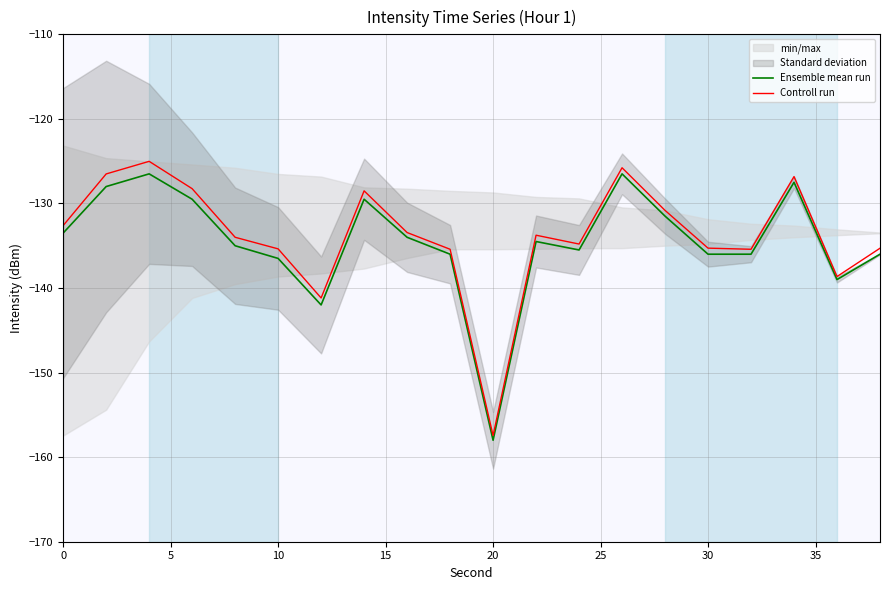

List the series in order of their overall mean, highest first.

Controll run, Ensemble mean run